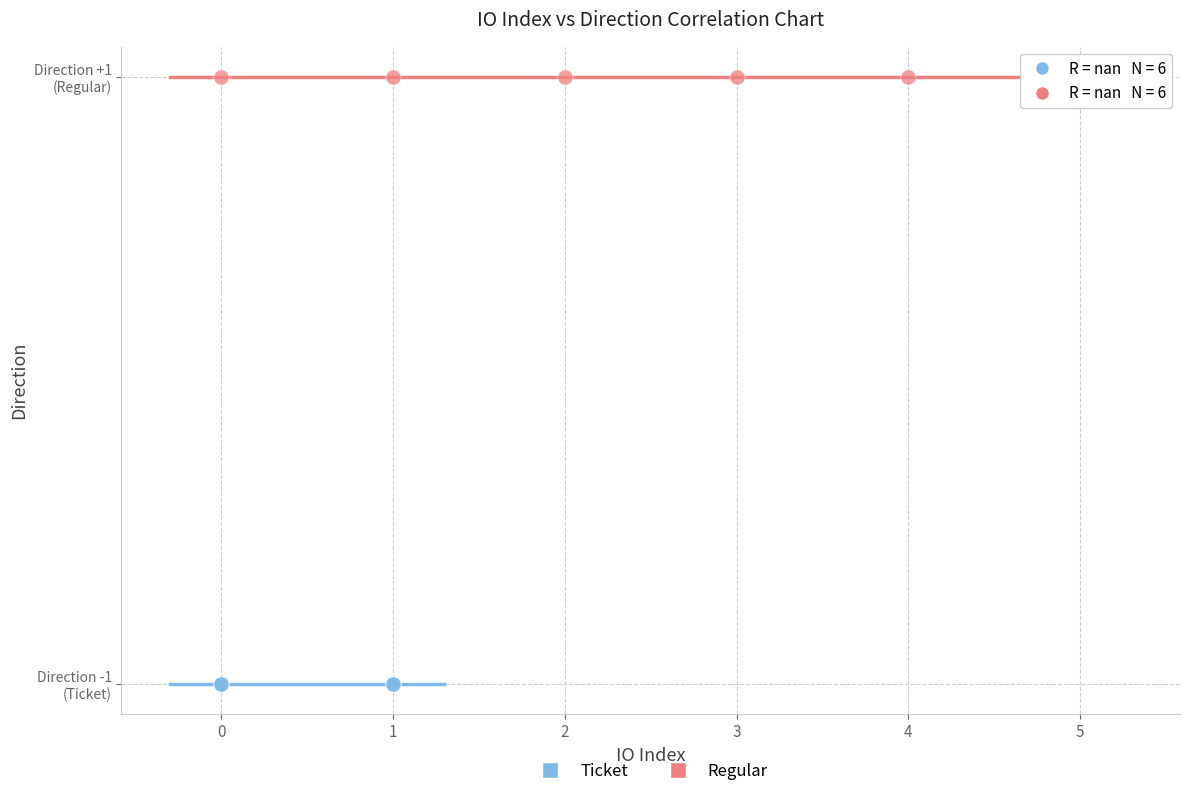

Which series reaches the maximum Y coordinate?

Regular